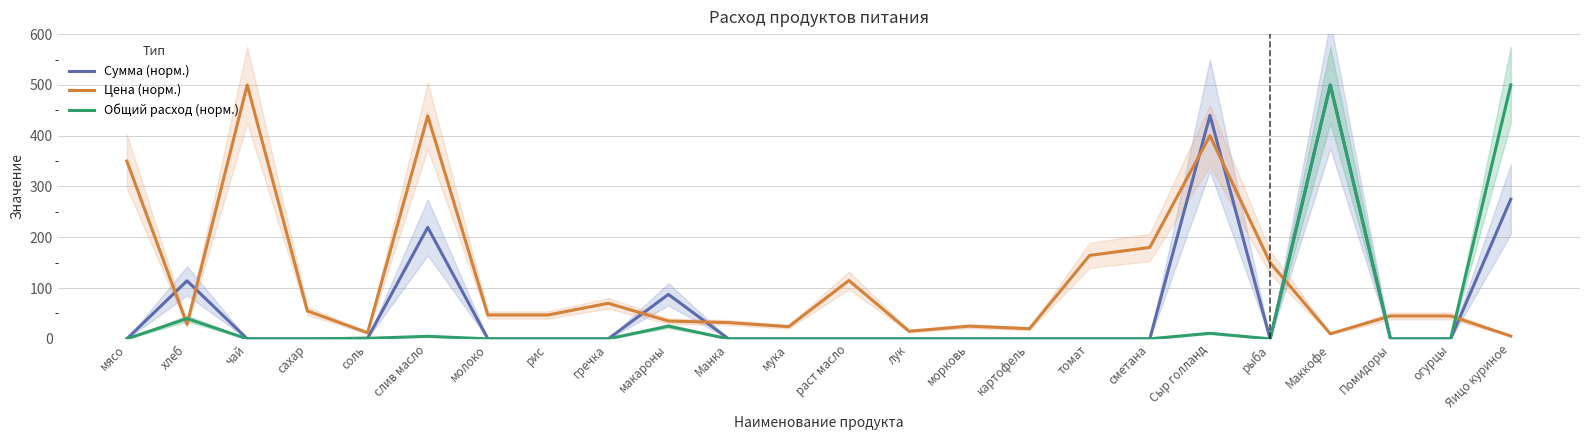

Is the value of Цена (норм.) at молоко greater than the value of Сумма (норм.) at молоко?

Yes